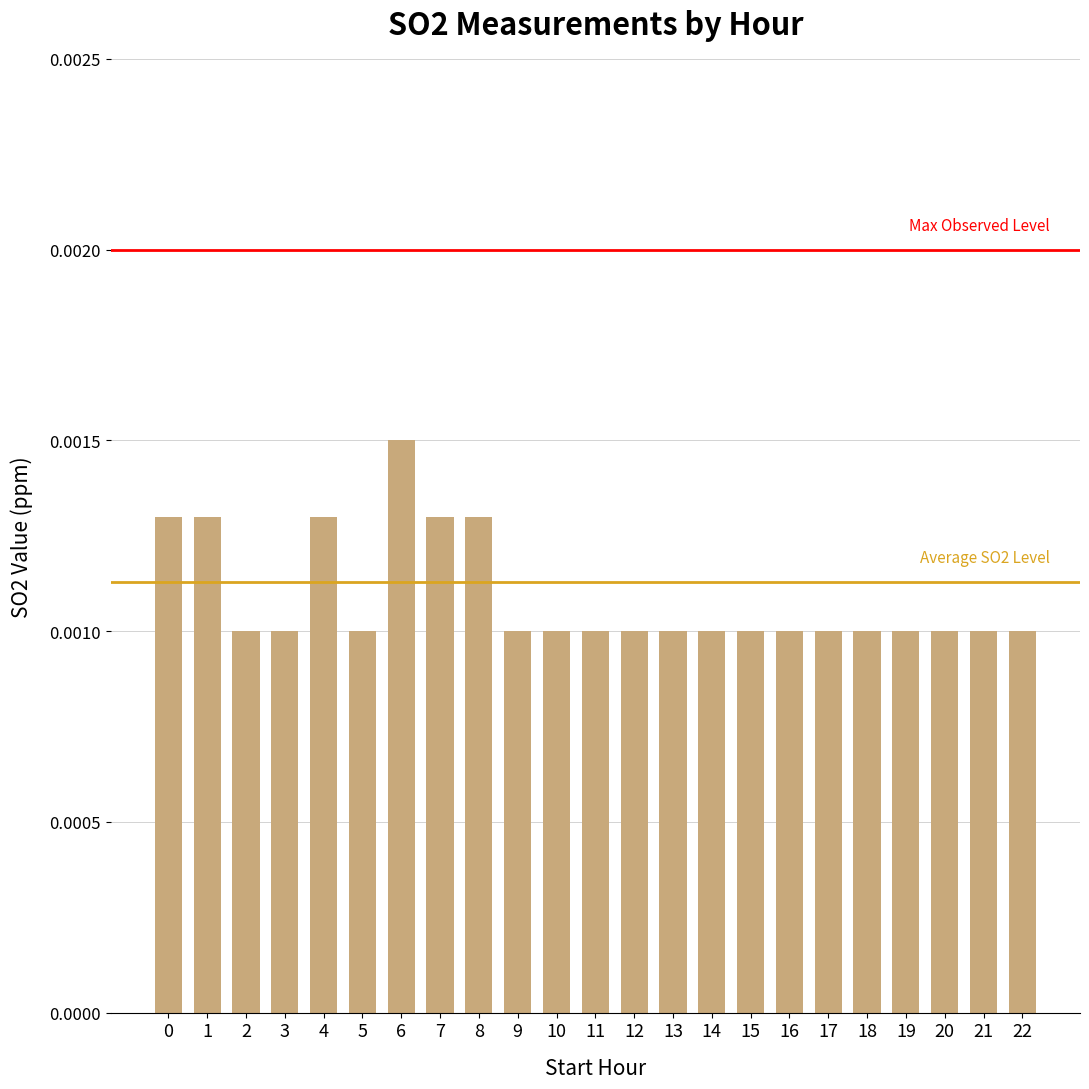

Which category has the highest value across all series?

6